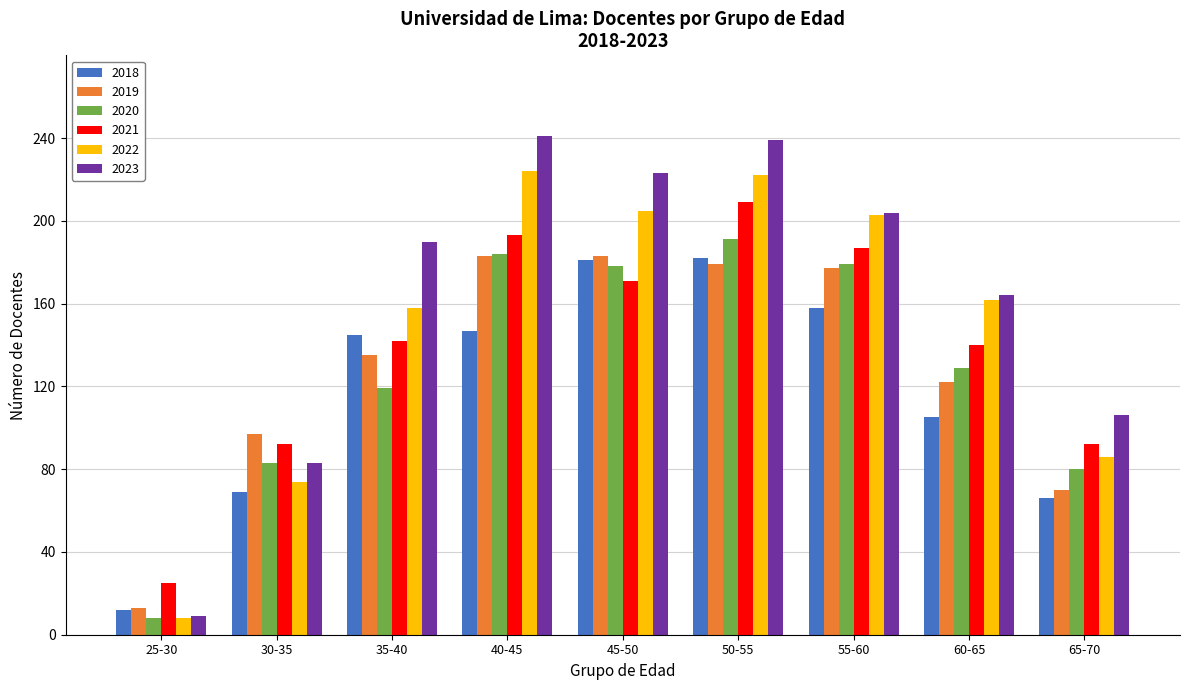

What is the spread (max minus min) of values at 35-40?

71